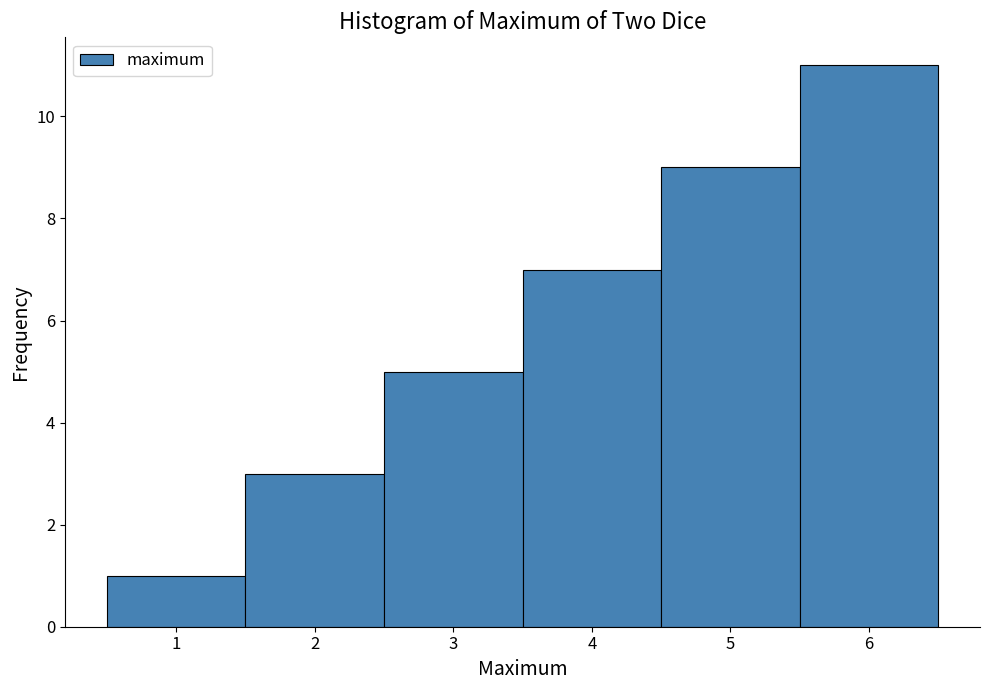

Reading left to right, transcribe this chart: for each bar, give the range it covers on the x-axis and its height. The values are not printed on the chart, so give them approximately, as read against the axis.

0.5 to 1.5: 1
1.5 to 2.5: 3
2.5 to 3.5: 5
3.5 to 4.5: 7
4.5 to 5.5: 9
5.5 to 6.5: 11